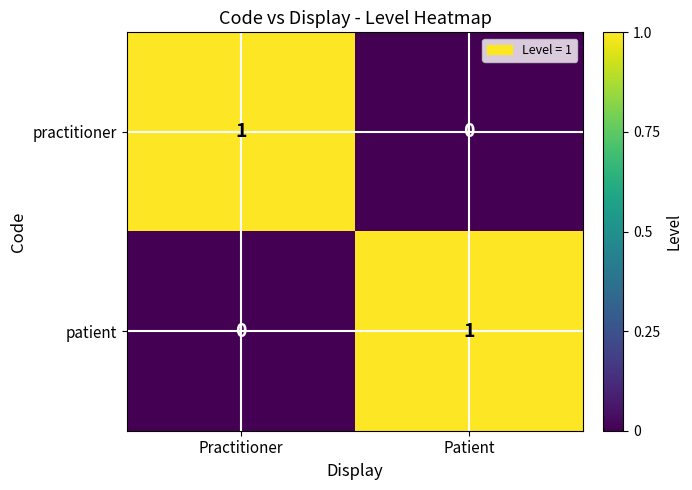

The value of practitioner at Practitioner is 1. True or false?

True